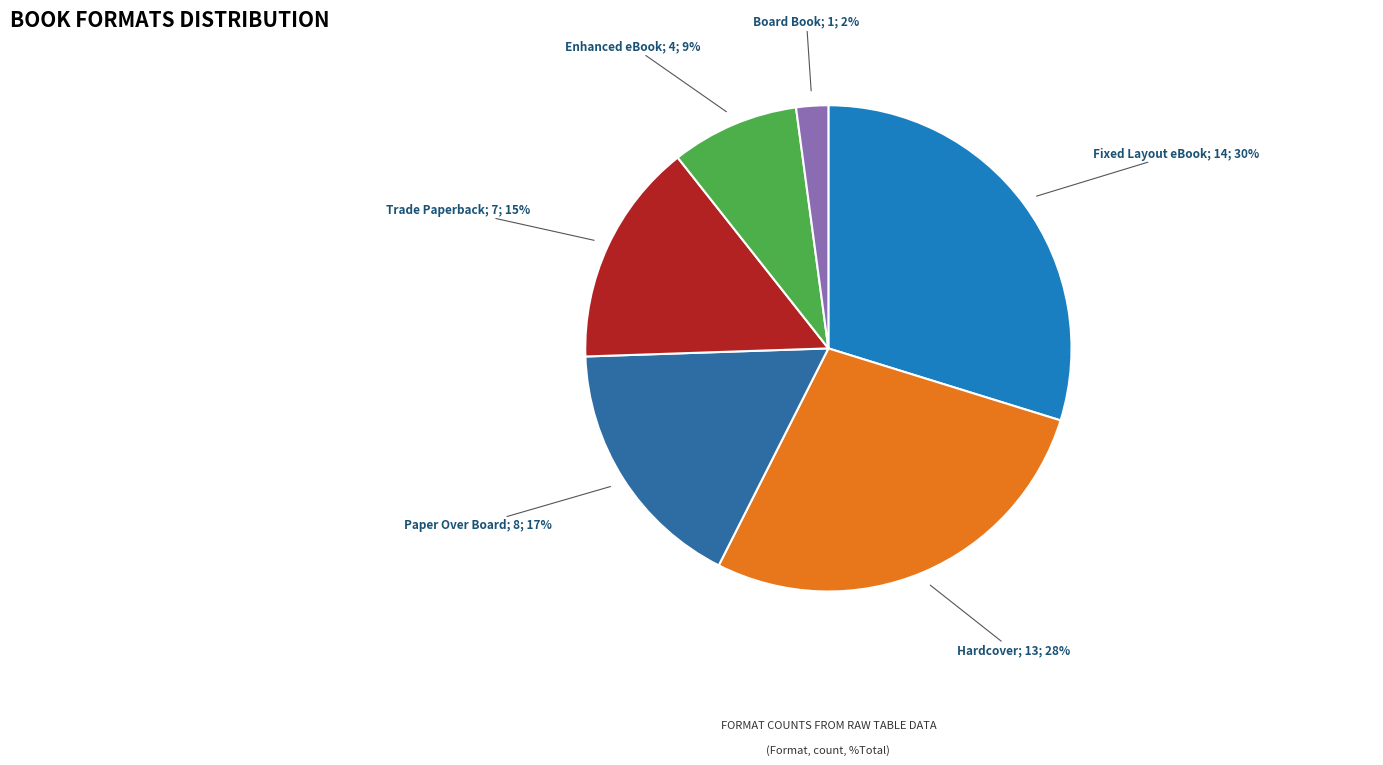

How many segments does this pie chart have?

6